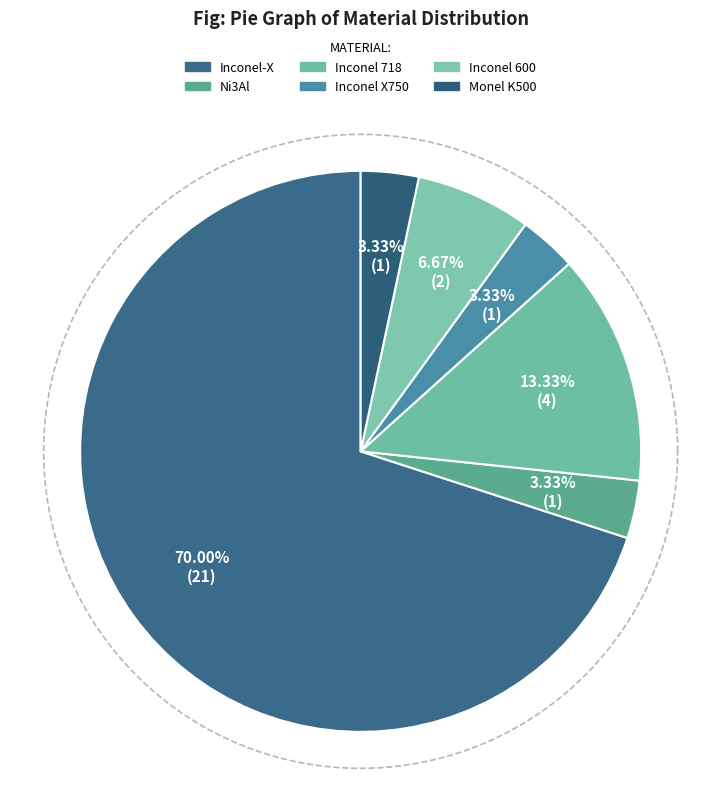

To the nearest percent, what percentage of the pie is Ni3Al?

3%